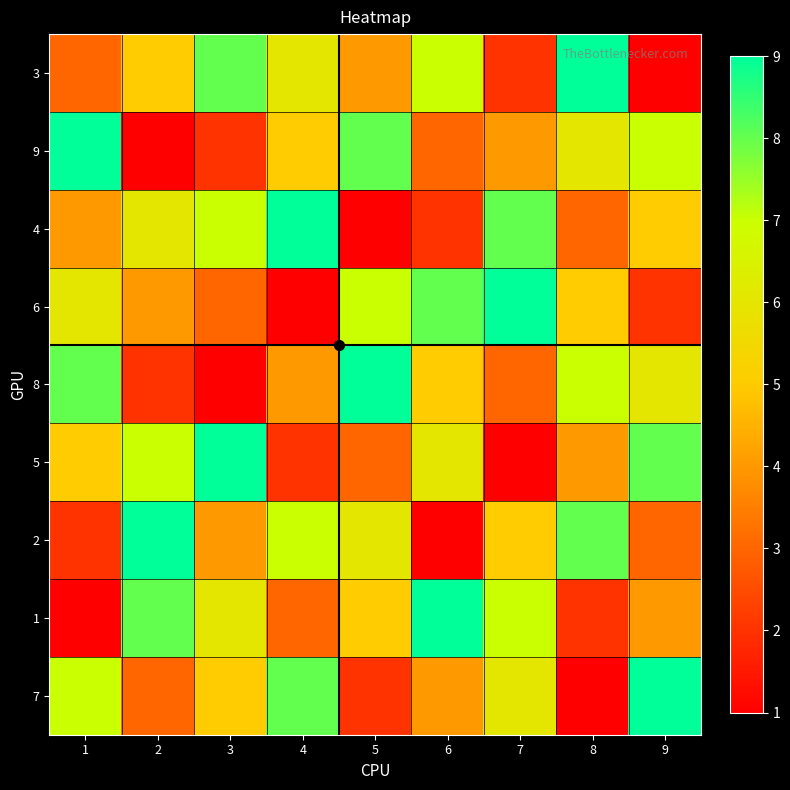

At which category is the sum across all series the highest?

1